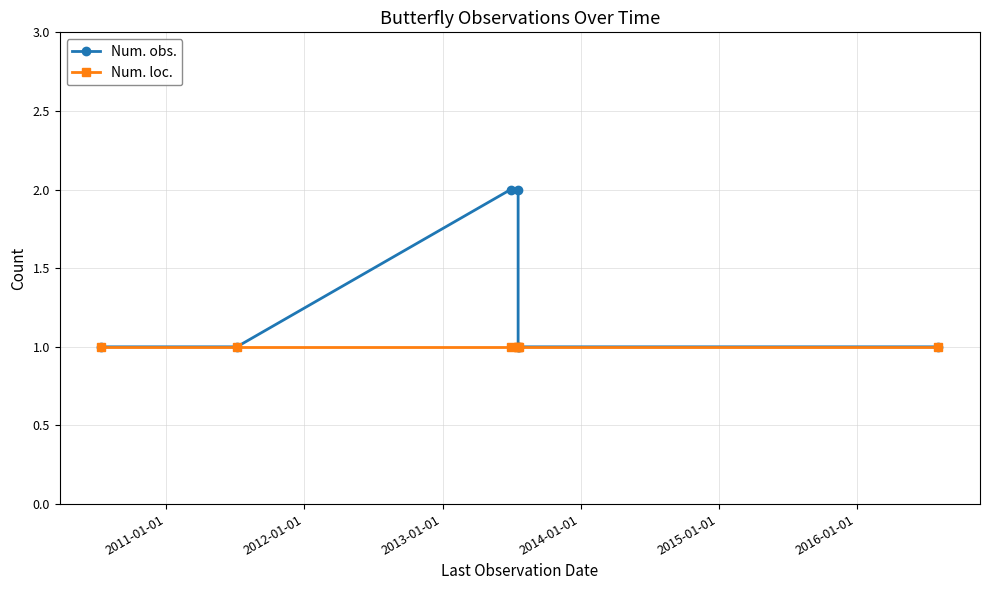

Rank the series by their maximum value, from lowest to highest.

Num. loc., Num. obs.